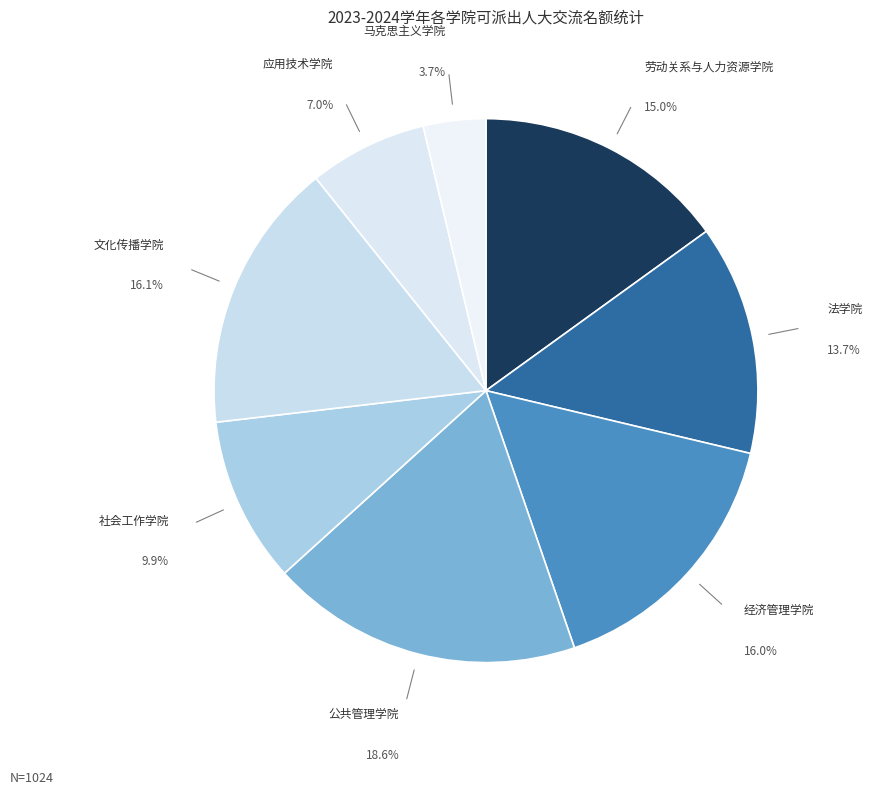

Is it true that 社会工作学院 is 1% of the pie?

False